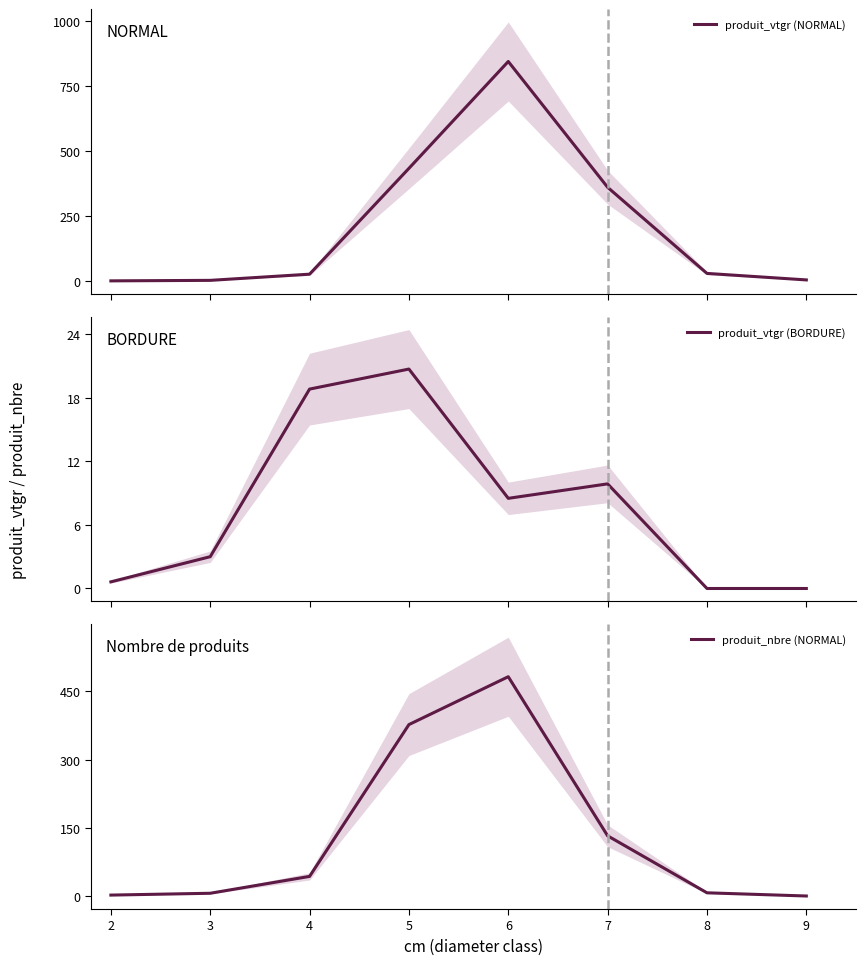

What is the greatest value displayed?

844.3